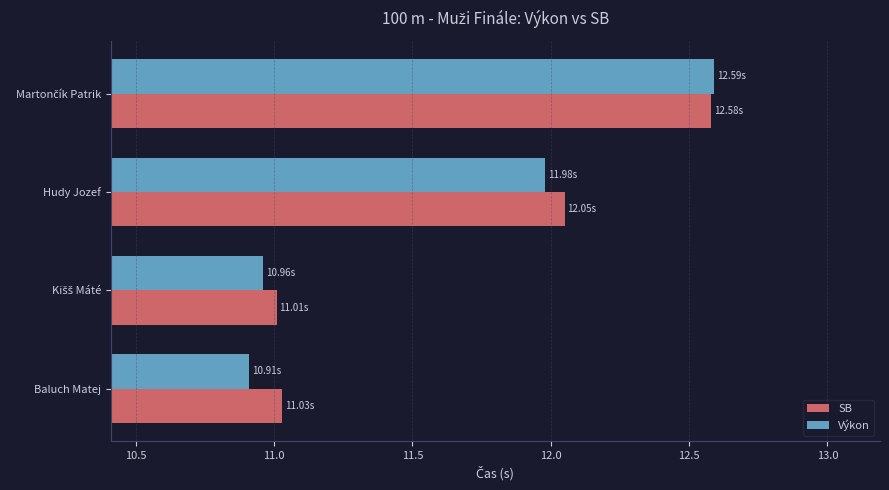

At Baluch Matej, list the series in order from largest to smallest.

SB, Výkon